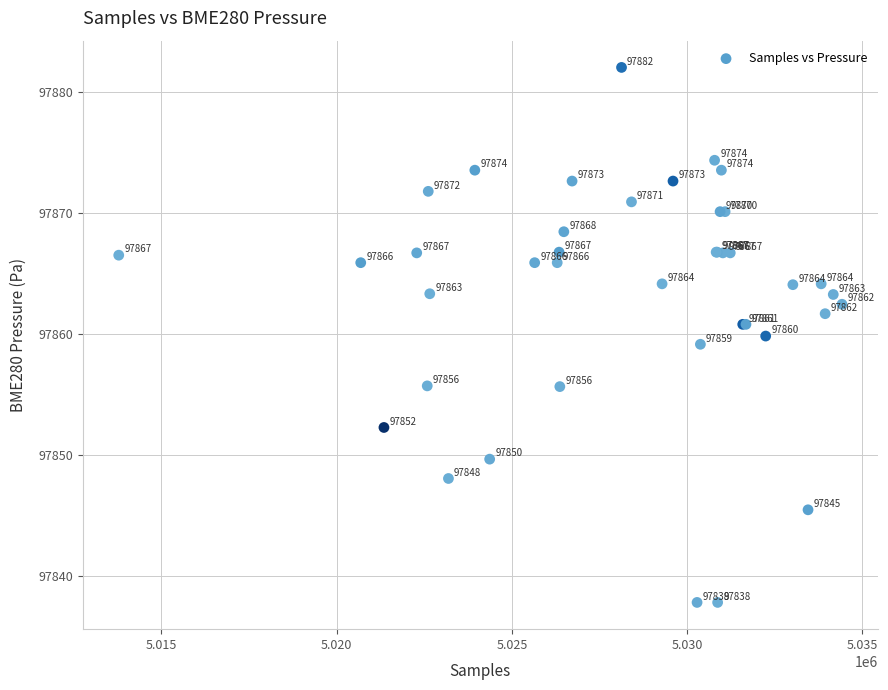

What Y value in the scatter plot is closest to 97859?

97859.2